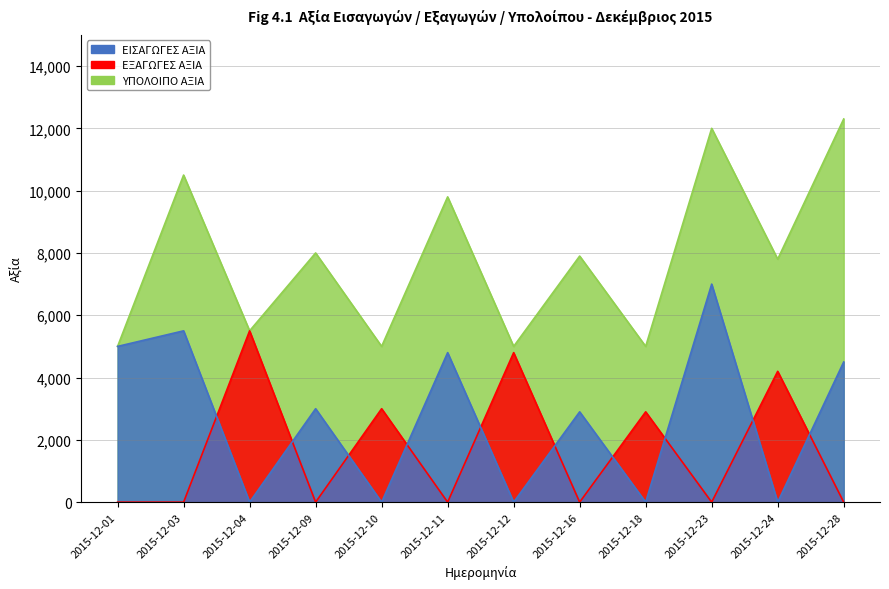

How many data points in ΕΞΑΓΩΓΕΣ ΑΞΙΑ are above 0?

5